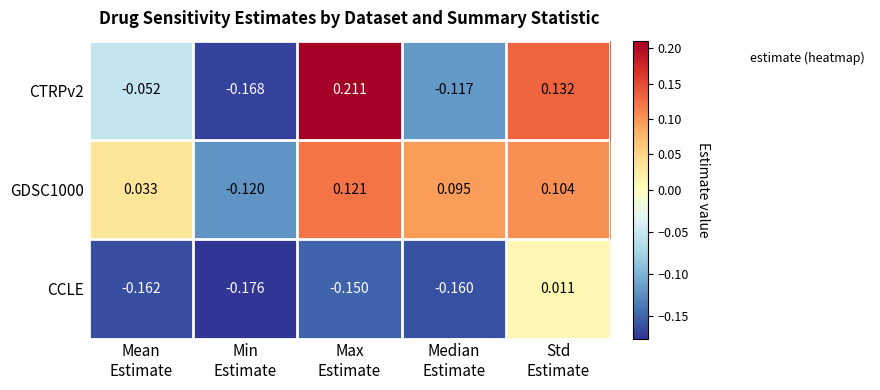

How many negative values does the CTRPv2 series have?

3